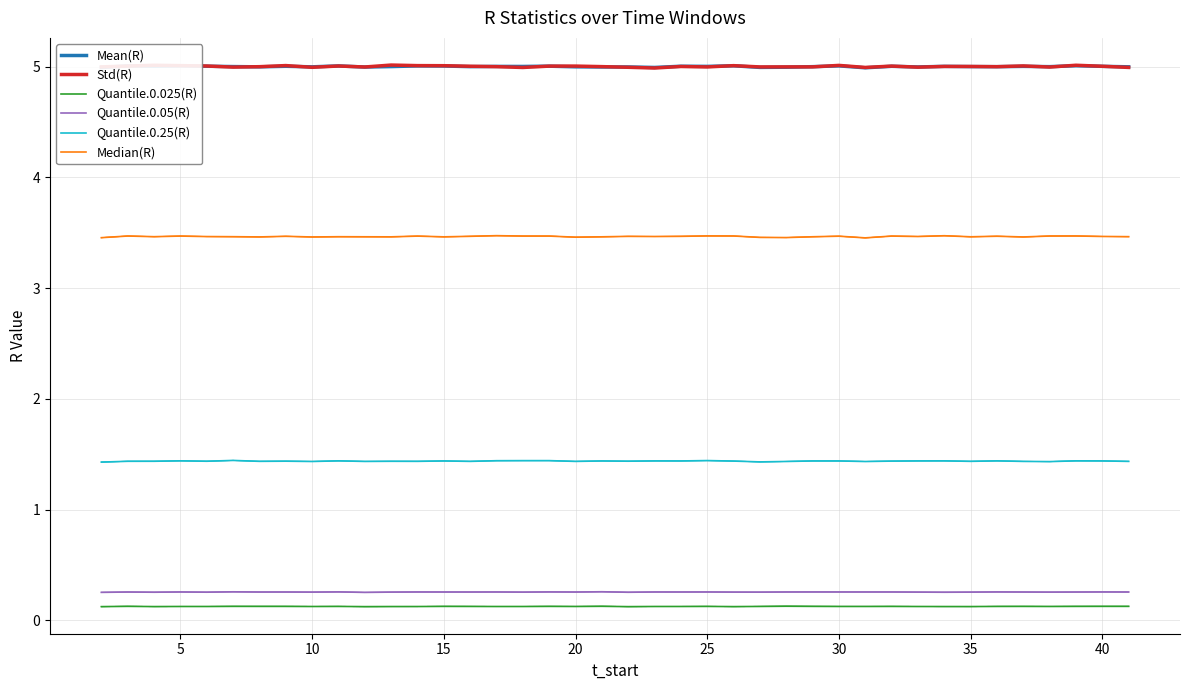

At which category does Mean(R) reach its first local valley?

10